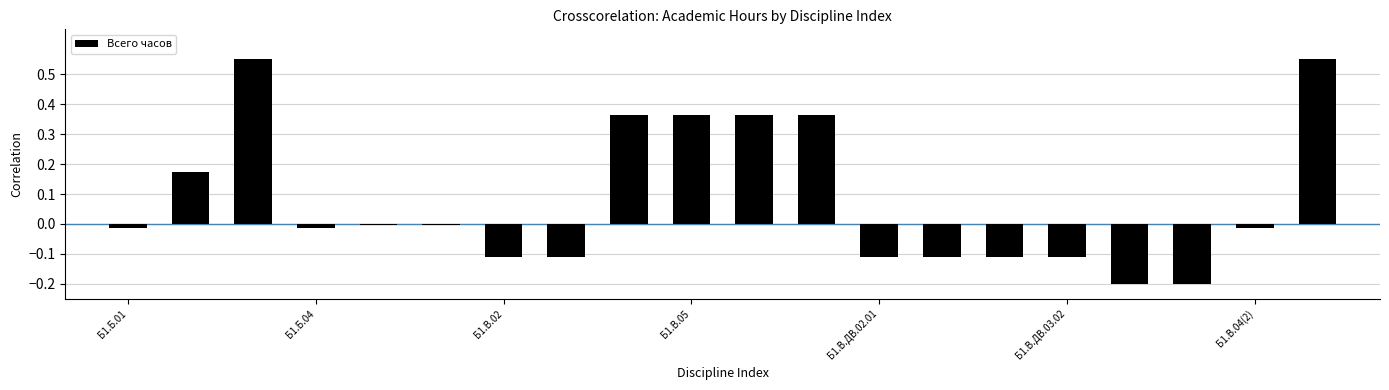

What is the value of the 15th bar from the left?

-0.1